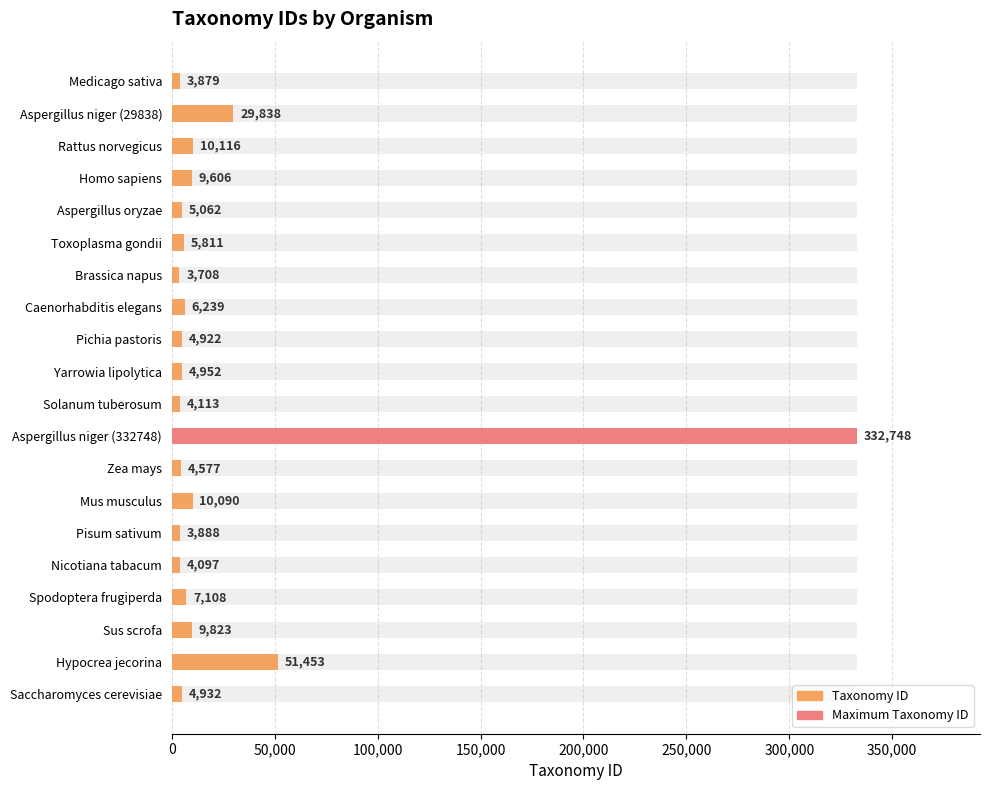

How many values are below 5811?

10